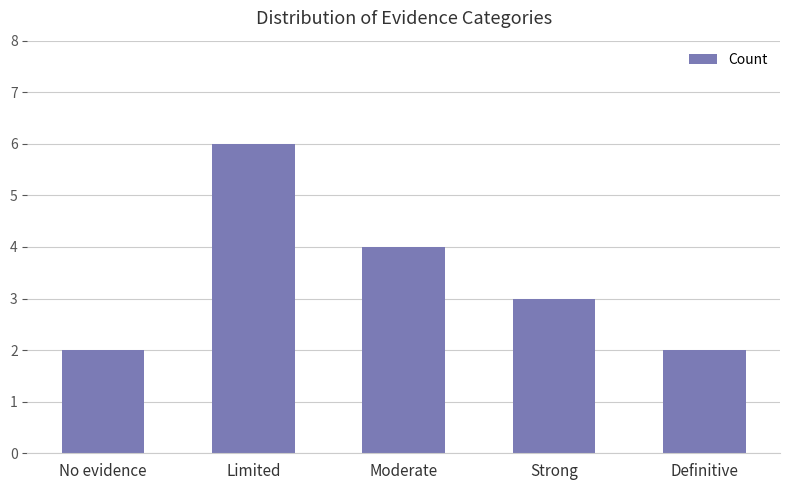

What is the change in value from Limited to Strong?

-3